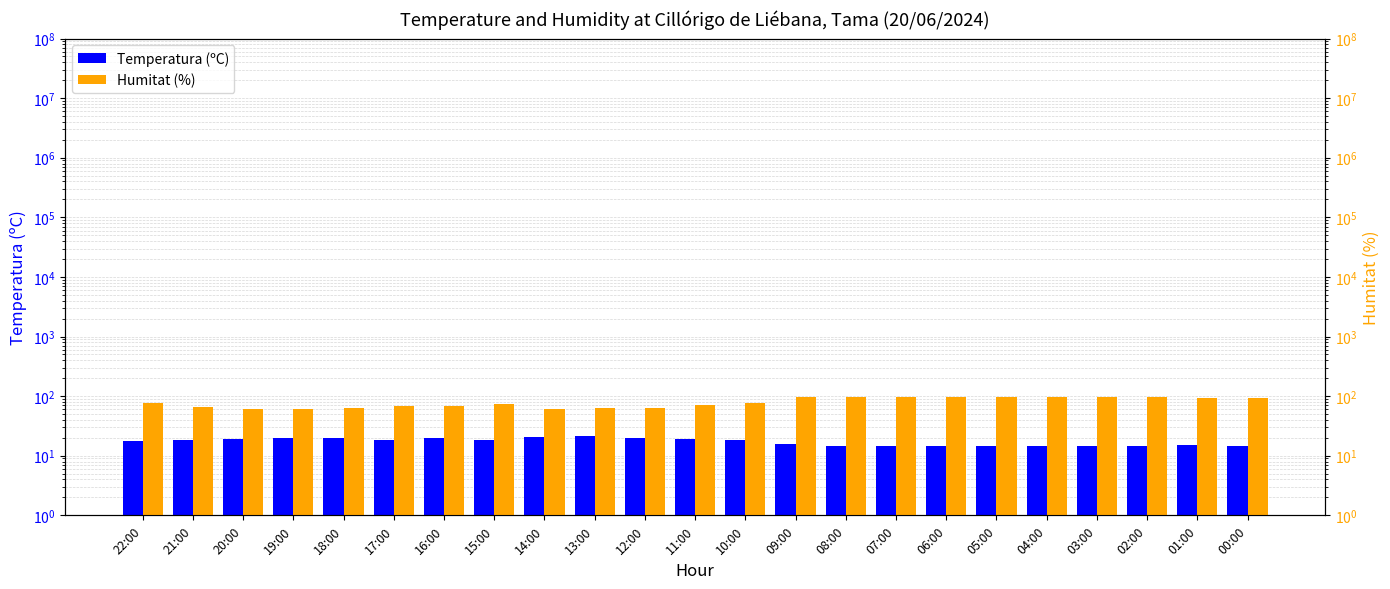

Where does the Temperatura (ºC) series first go above 18?

21:00